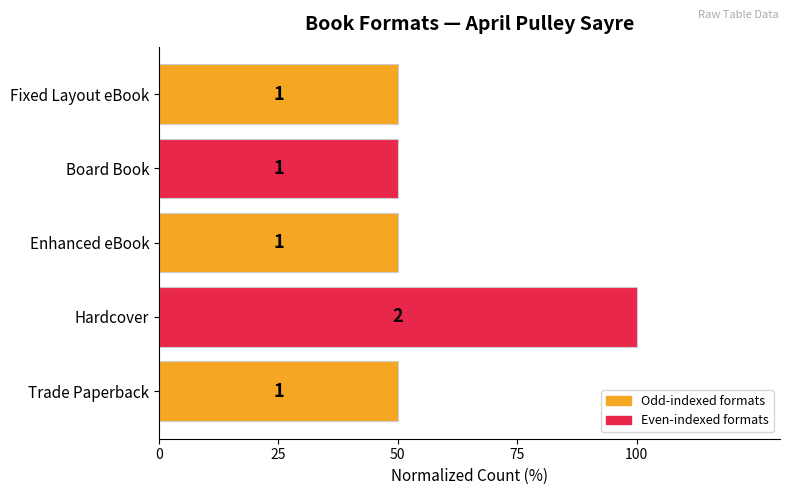

Are the bars horizontal?

Yes